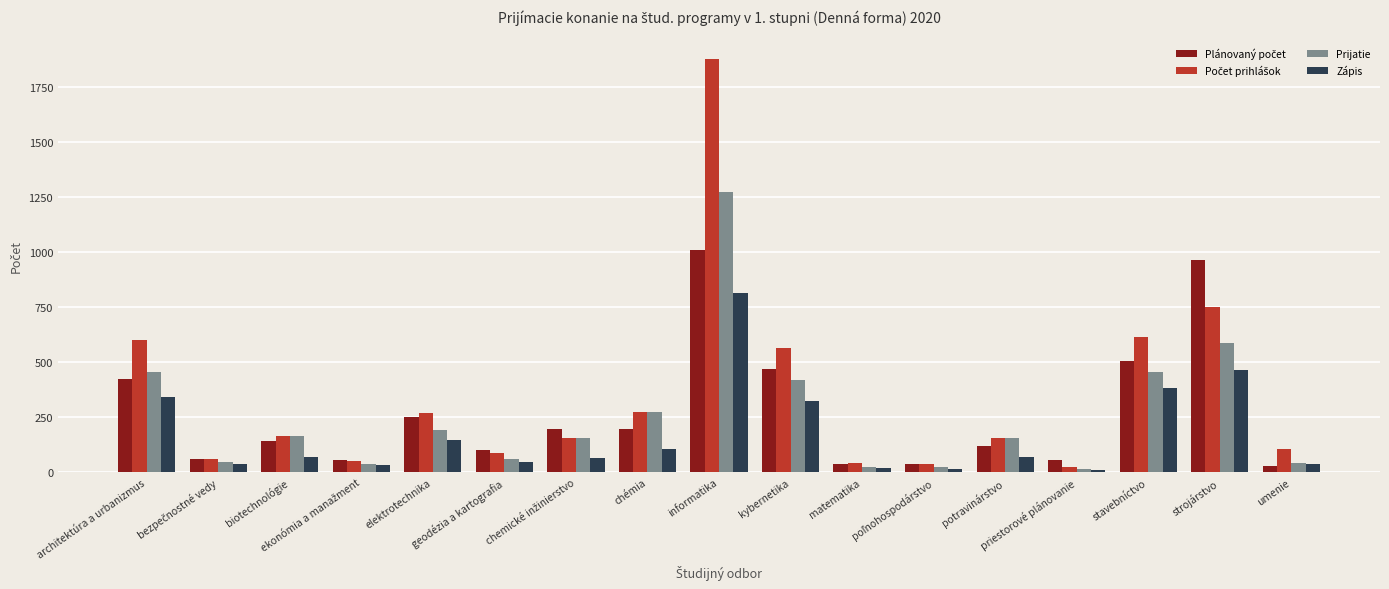

At how many categories does at least one series exceed 979?

1